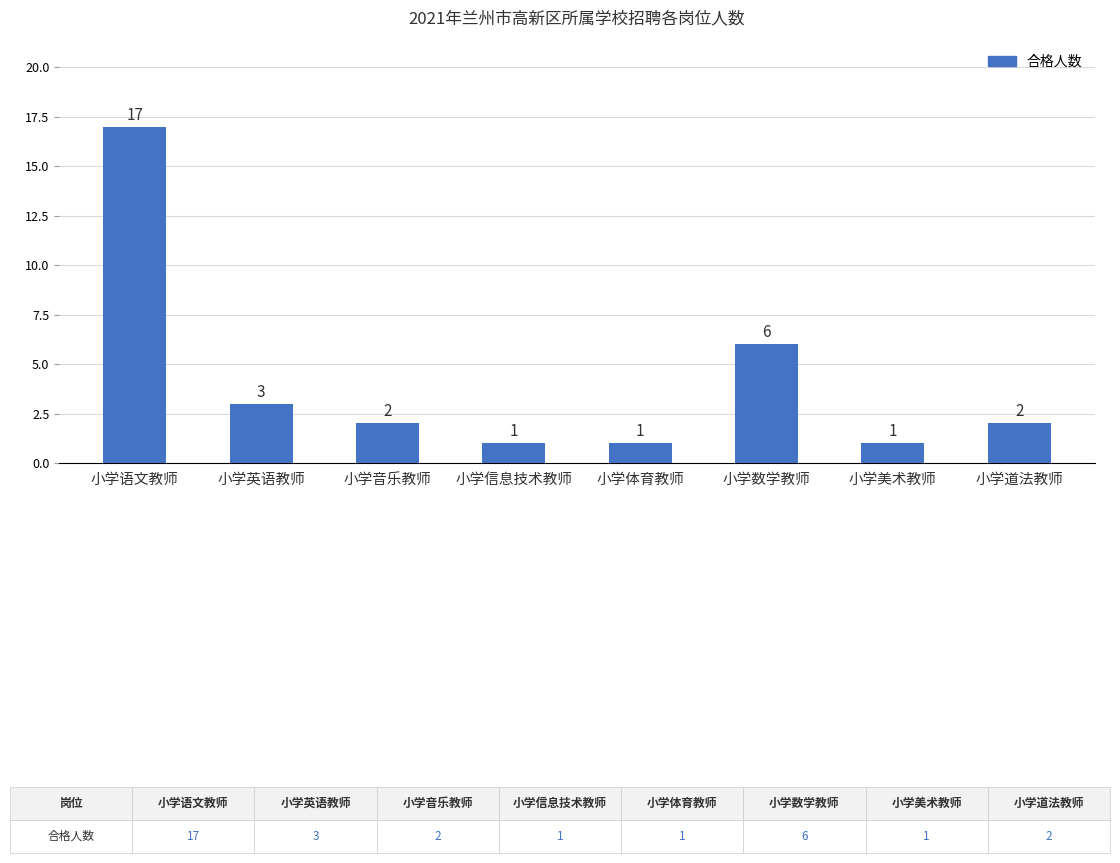

What is the difference between the maximum and minimum values?

16